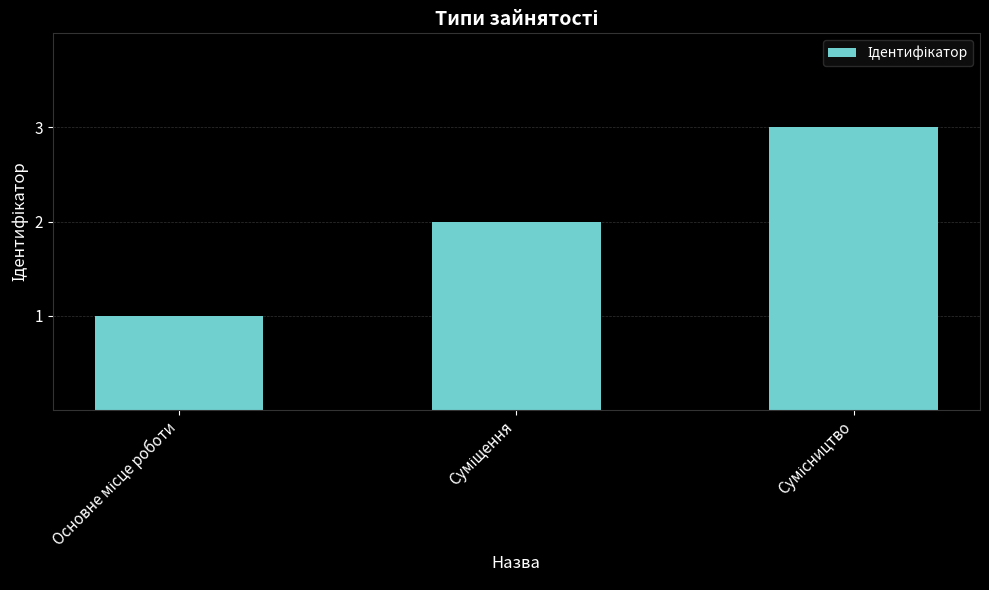

What is the sum of all values?

6